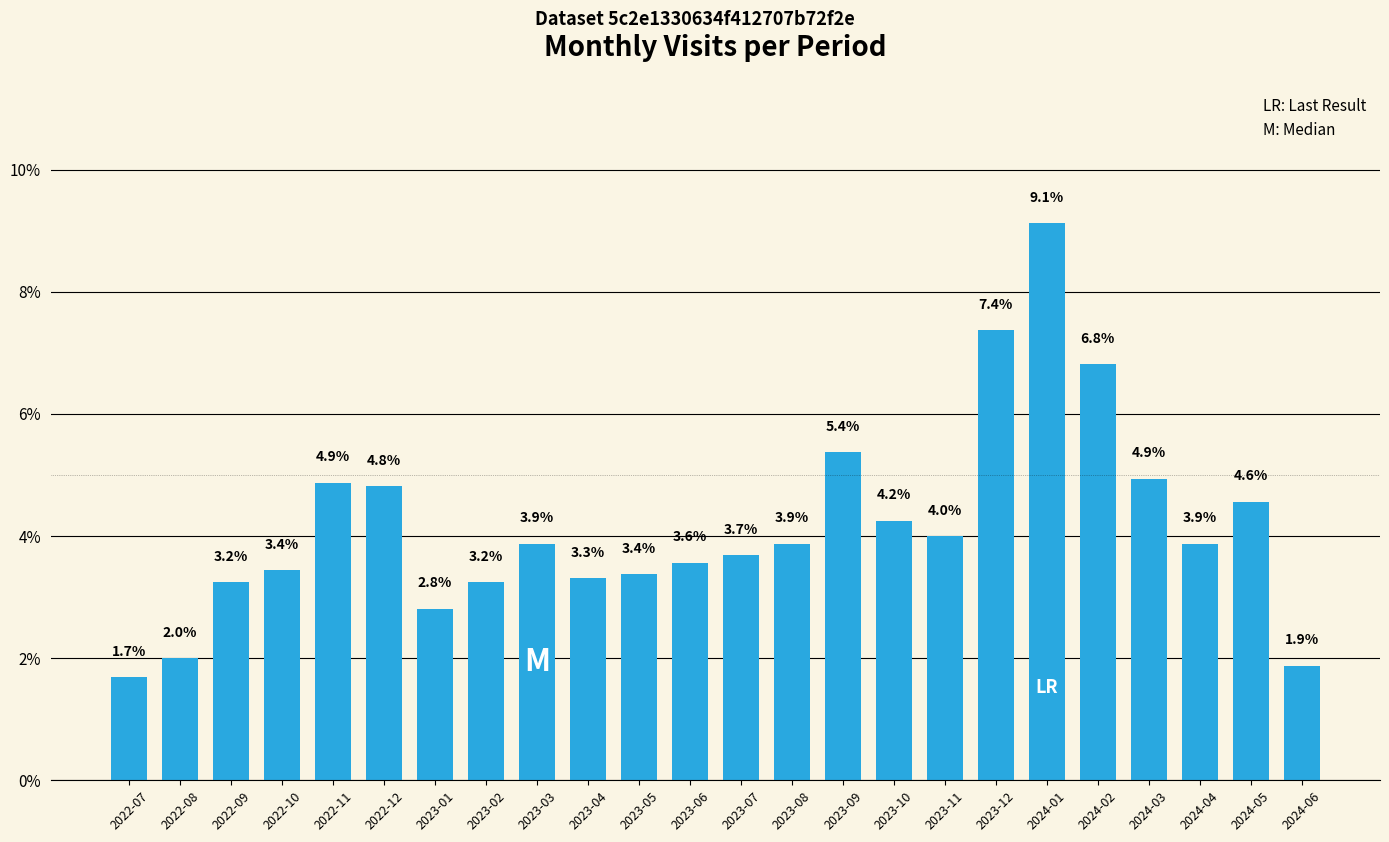

Count the values in the range 0 to 1.

24